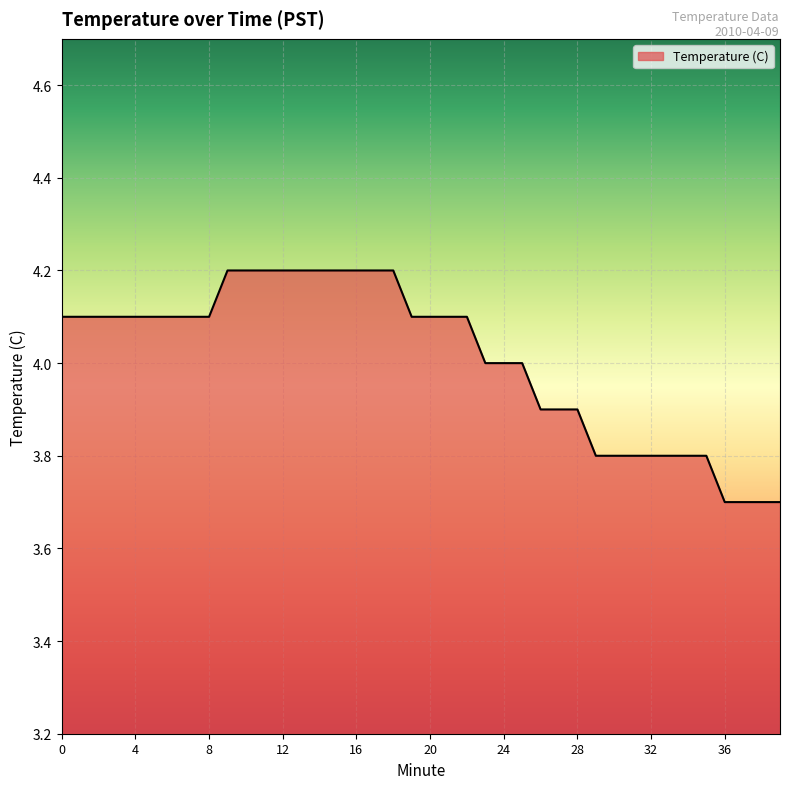

What is the smallest value displayed?

3.7